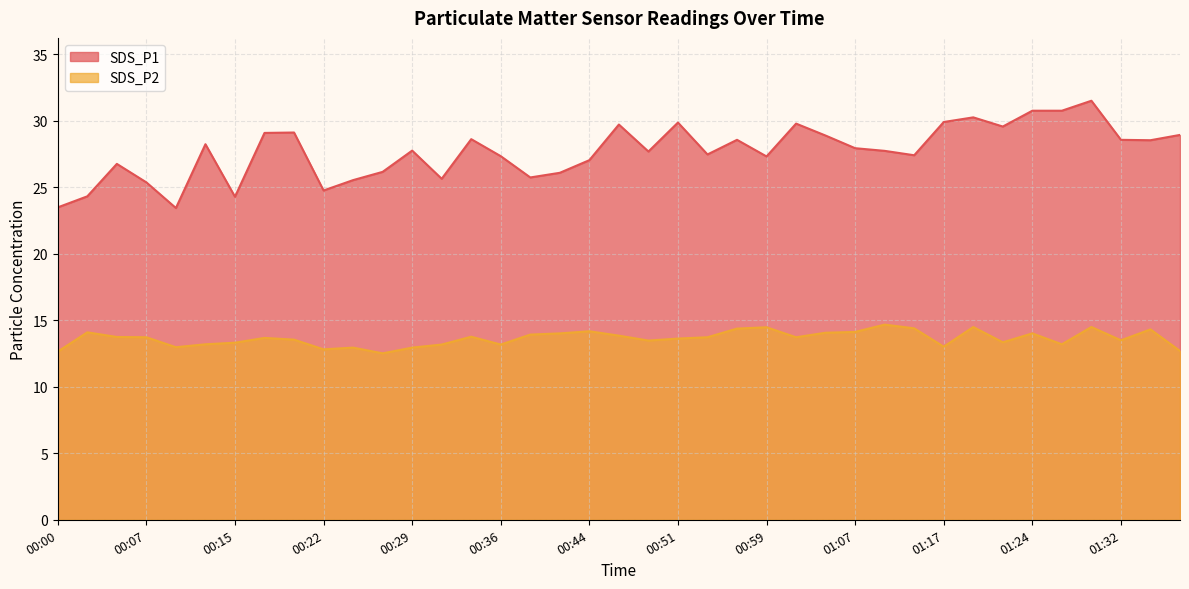

What are all the series names shown in the legend?

SDS_P1, SDS_P2